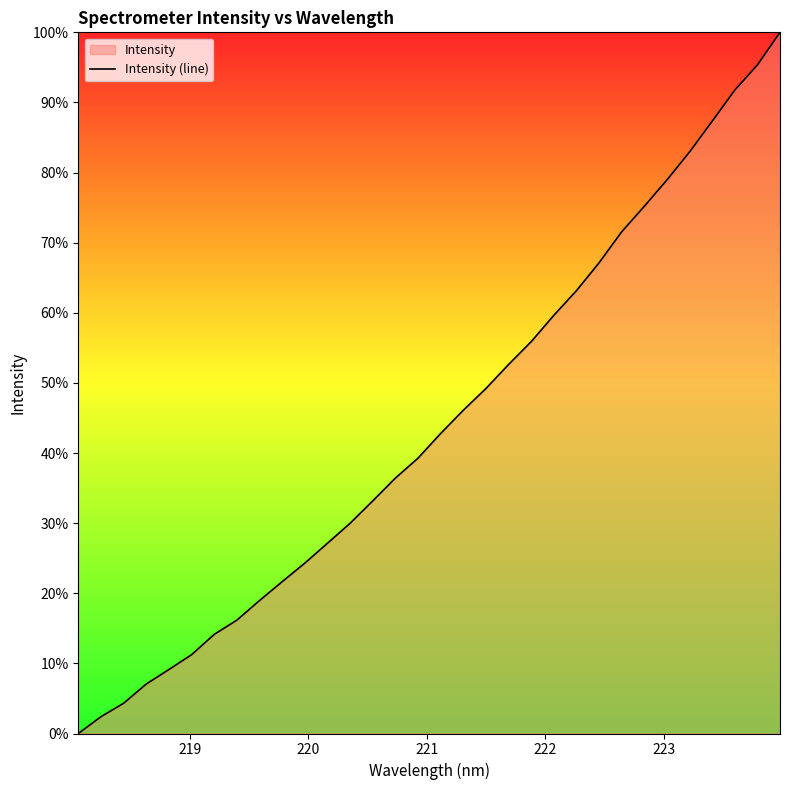

What is the difference between the maximum and minimum values?

100.0